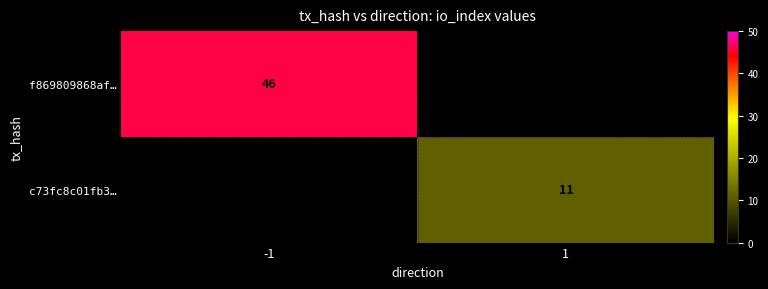

At which category is the sum across all series the highest?

-1